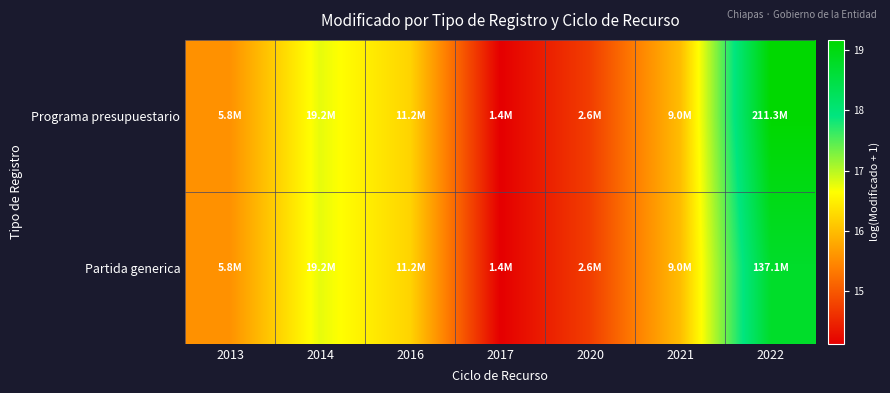

Reading right to left, transcribe all the data shown in this chart.

Programa presupuestario: 2022=19.2	2021=16.0	2020=14.8	2017=14.1	2016=16.2	2014=16.8	2013=15.6
Partida generica: 2022=18.7	2021=16.0	2020=14.8	2017=14.1	2016=16.2	2014=16.8	2013=15.6